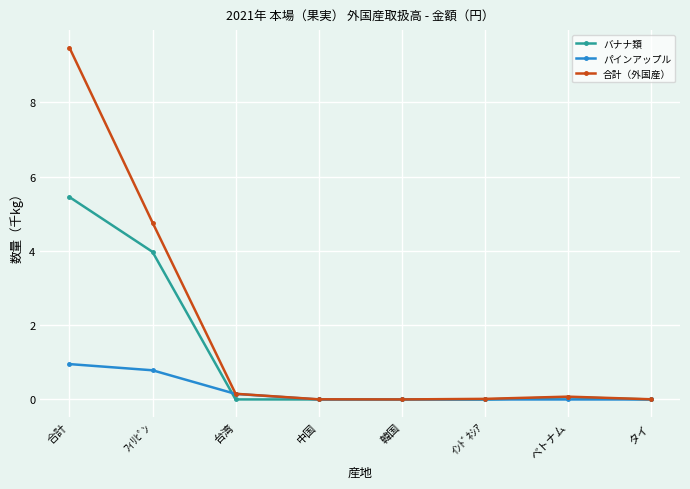

What position from the right is タイ?

1